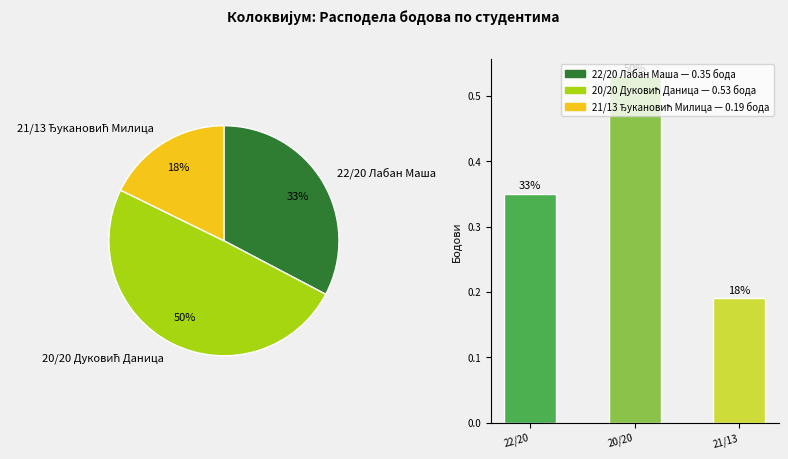

What is the total percentage of 20/20 and 22/20?

82.2%